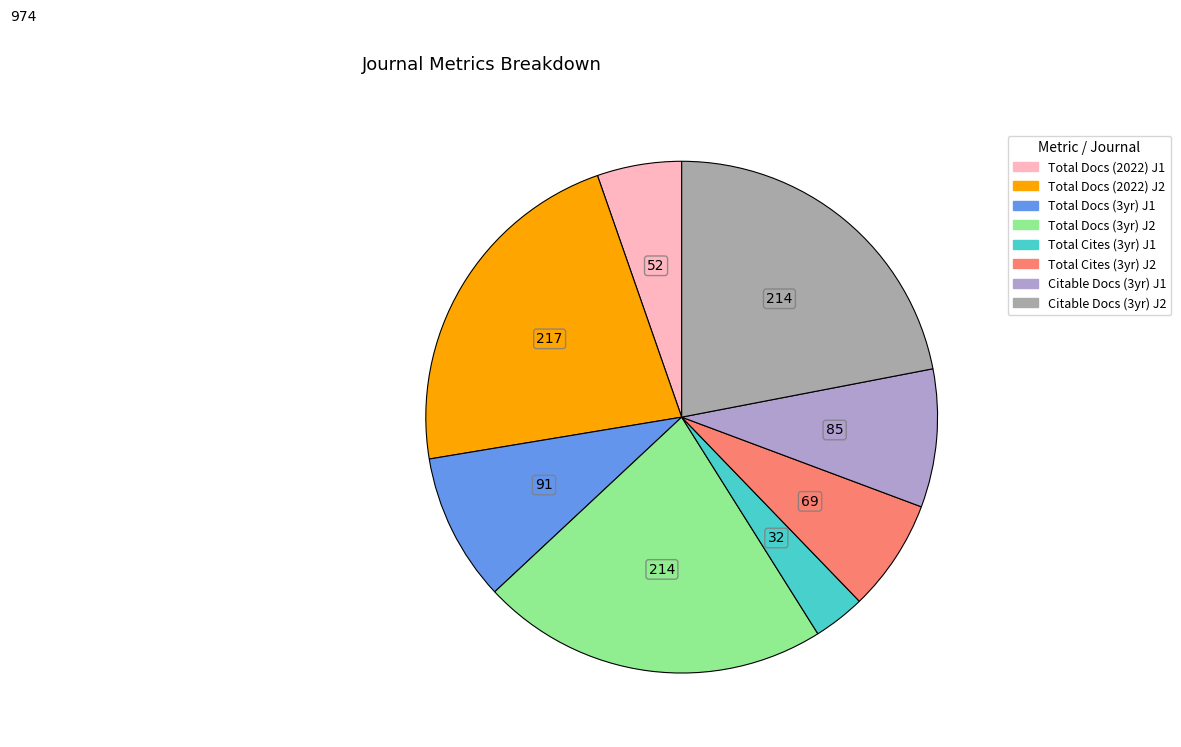

Is there any slice that represents more than half of the pie?

No